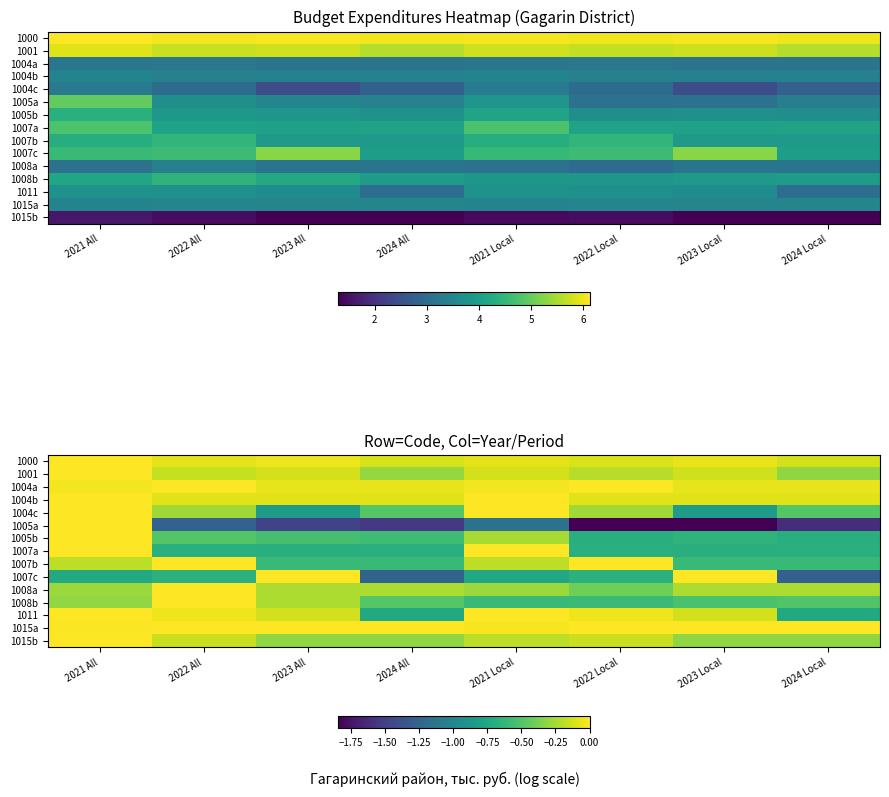

Which category has the lowest value in the 1005a series?

2022 Local